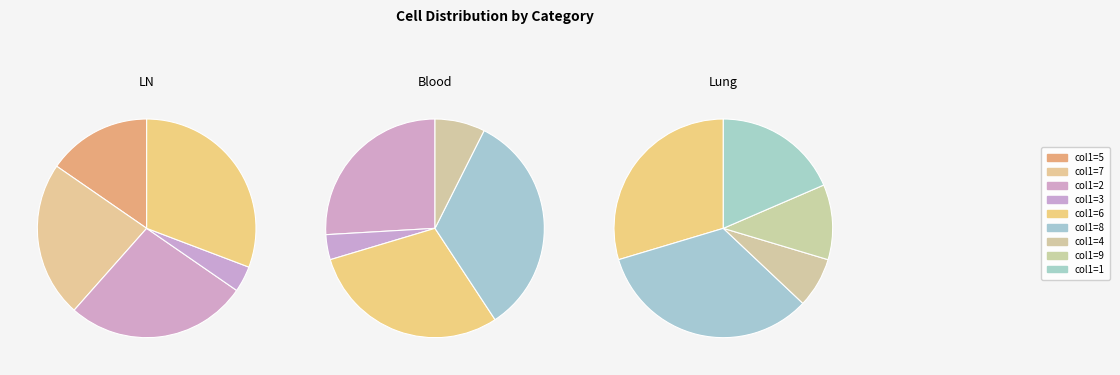

What is the ratio of the value at 9 to the value at 6?

0.4